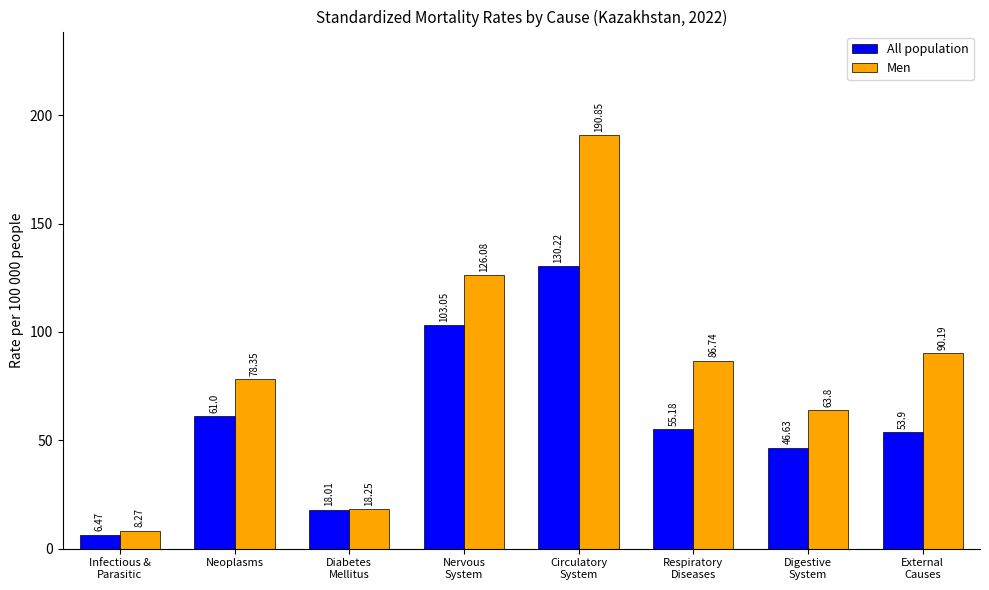

Which series has the widest spread of values?

Men